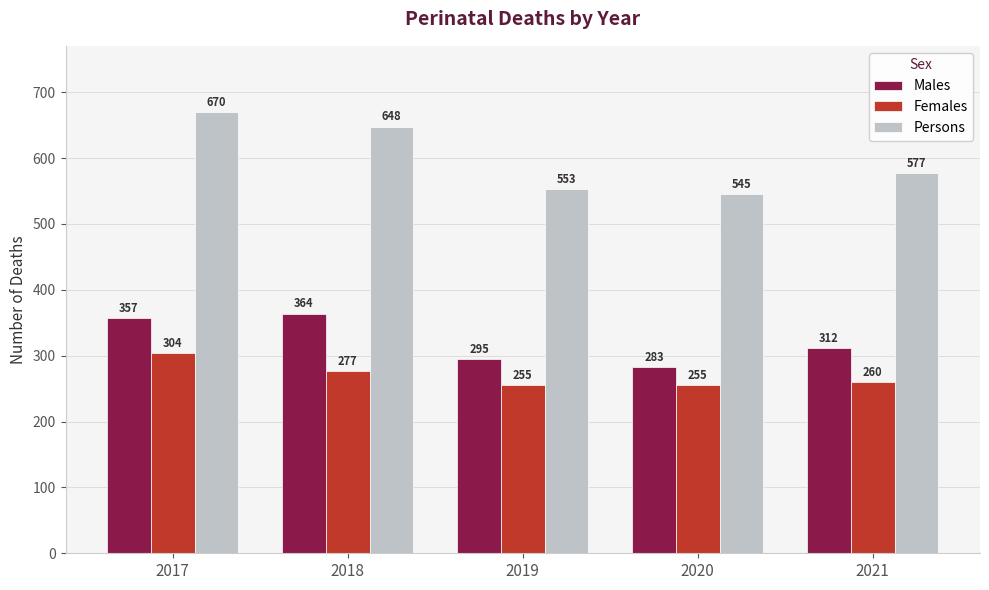

How many distinct data groups are displayed?

3